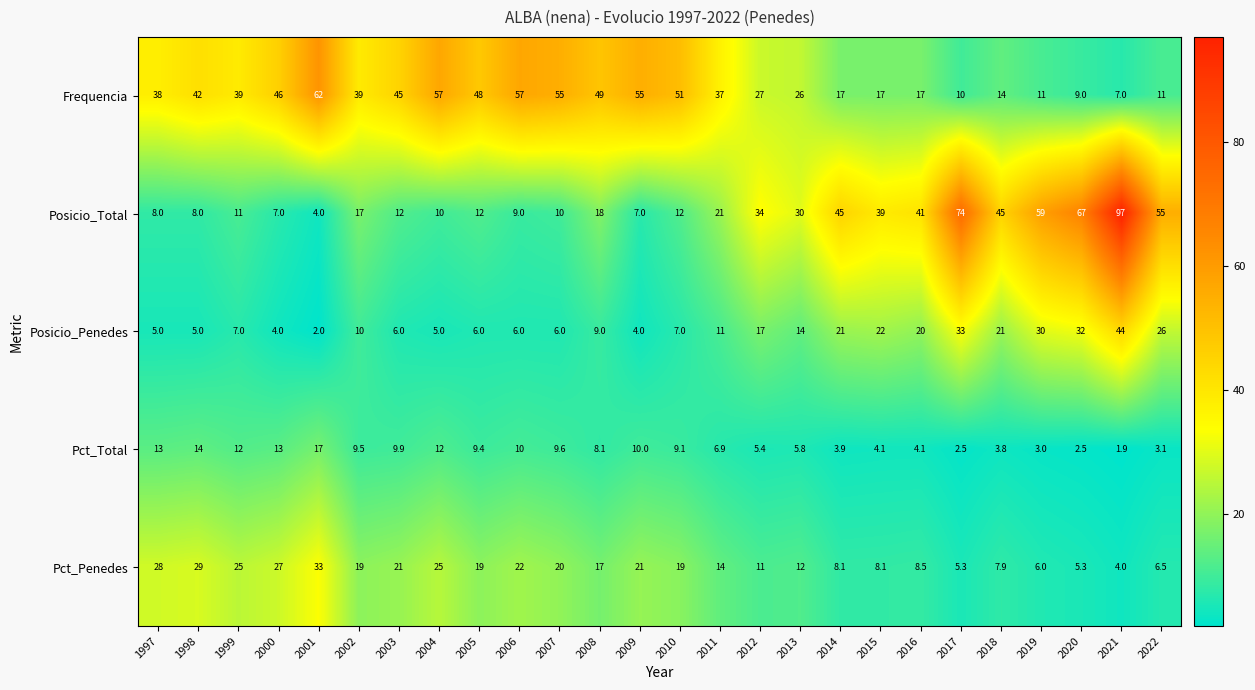

At which label does Pct_Penedes reach its peak?

2001